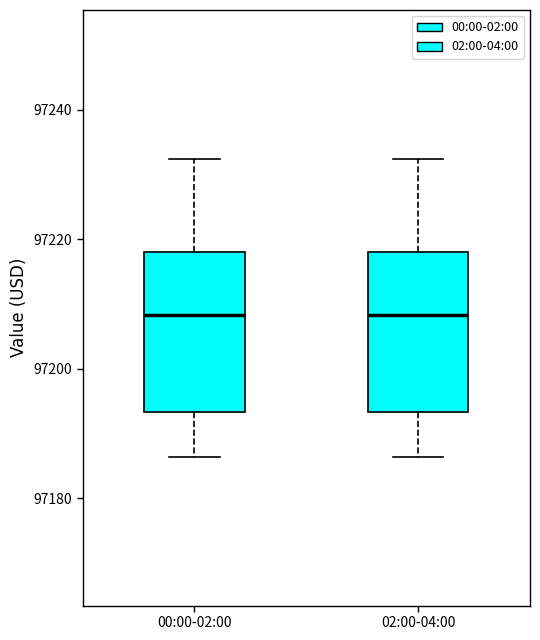

Where does the median line of the box for 00:00-02:00 sit on the y-axis? The values are not printed on the chart, so give them approximately, as read against the axis.

97208